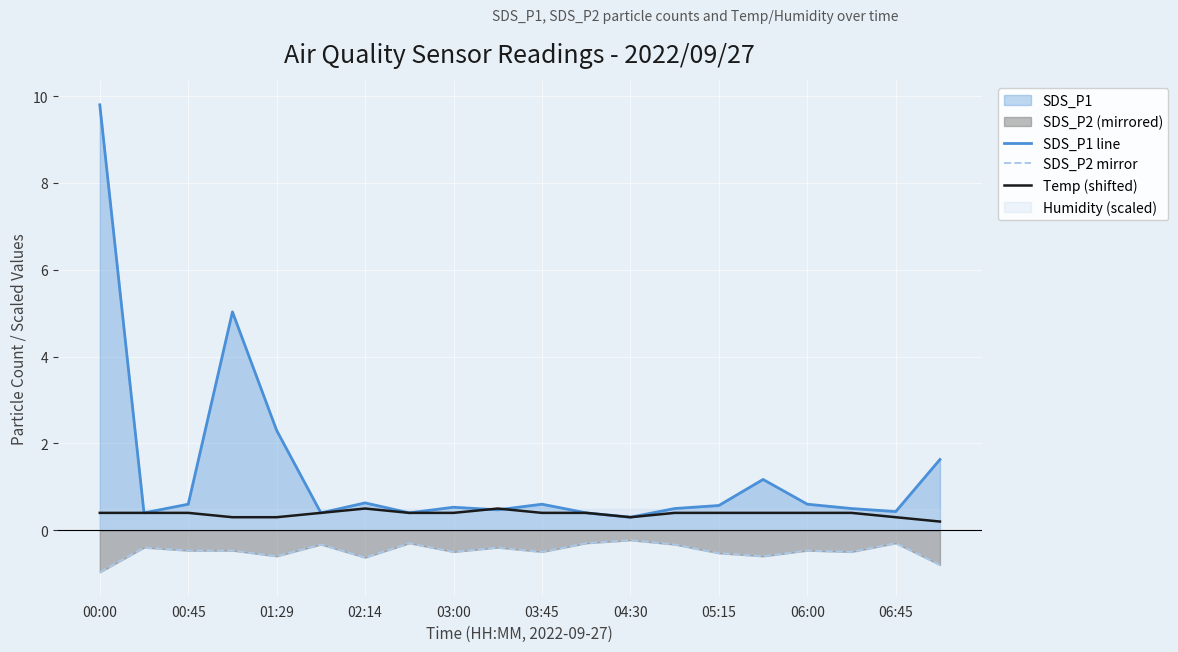

The value of Temp (shifted) at 01:29 is 0.3. True or false?

True